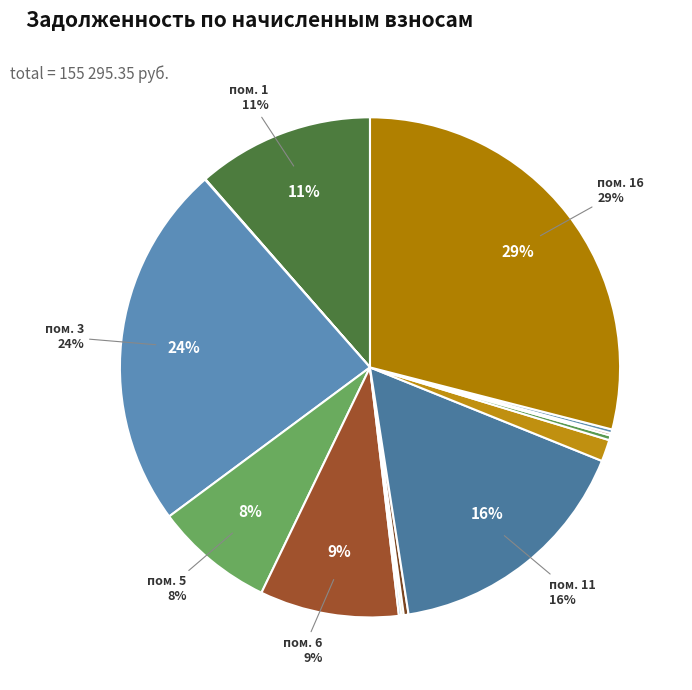

What is the largest slice in the pie chart?

16